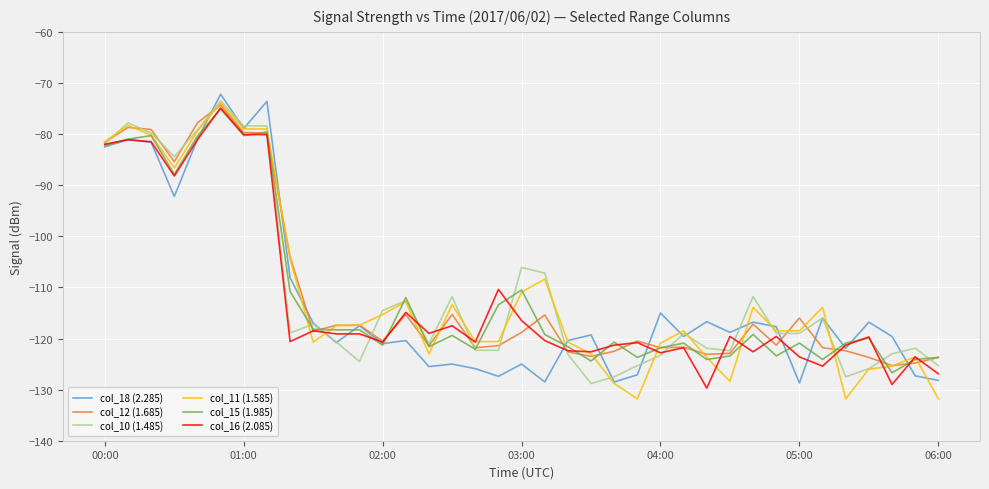

What is the difference between the maximum and minimum values in the col_11 (1.585) series?

57.9